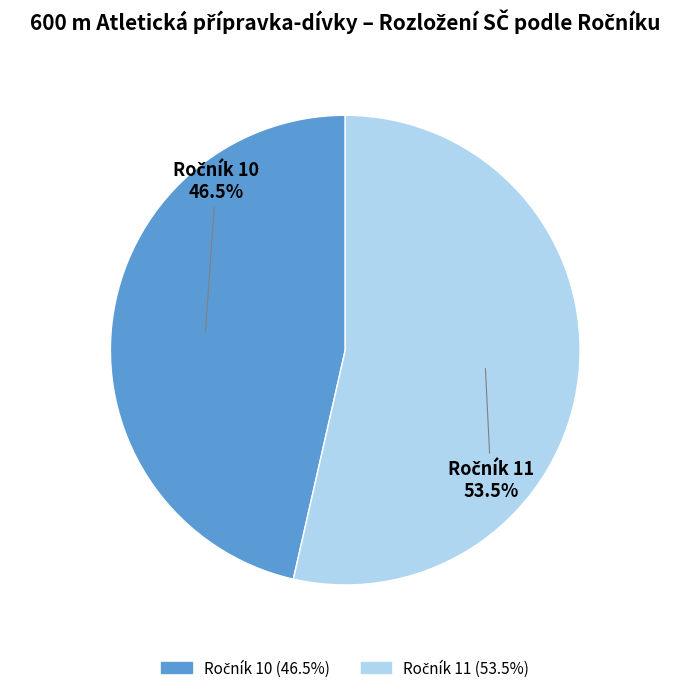

To the nearest percent, what is the average slice percentage?

50%